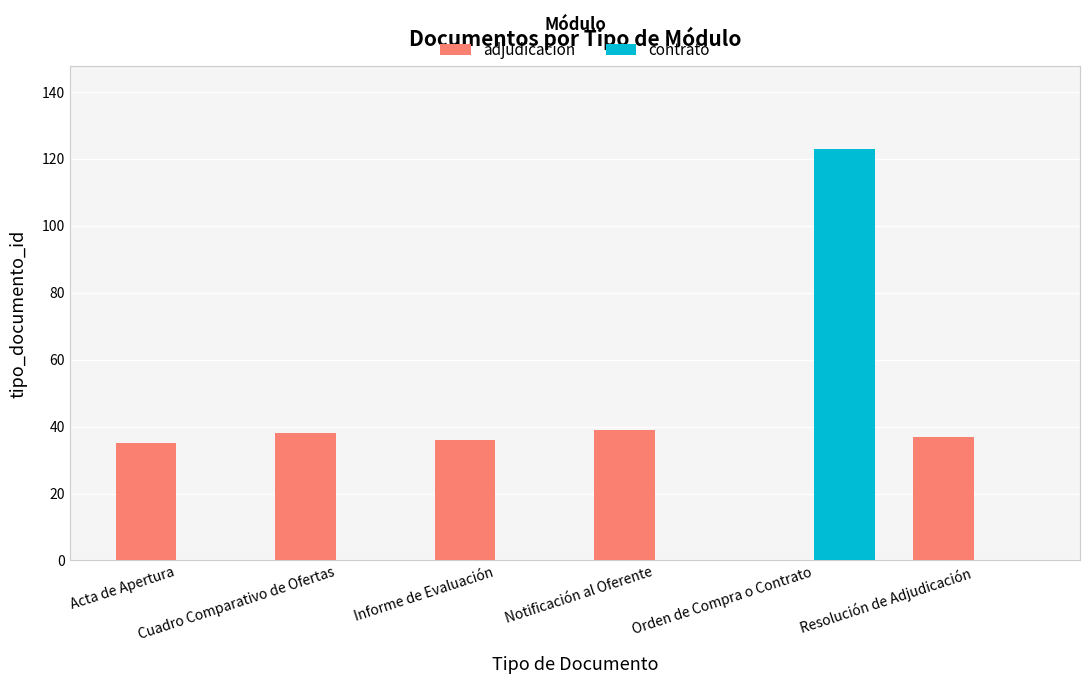

Reading right to left, list all the values displayed in this chart.

adjudicacion: Resolución de Adjudicación=37	Orden de Compra o Contrato=0	Notificación al Oferente=39	Informe de Evaluación=36	Cuadro Comparativo de Ofertas=38	Acta de Apertura=35
contrato: Resolución de Adjudicación=0	Orden de Compra o Contrato=123	Notificación al Oferente=0	Informe de Evaluación=0	Cuadro Comparativo de Ofertas=0	Acta de Apertura=0